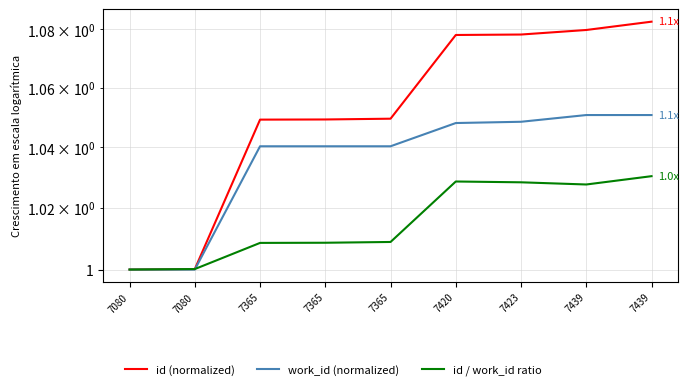

How many categories are shown in the chart?

9